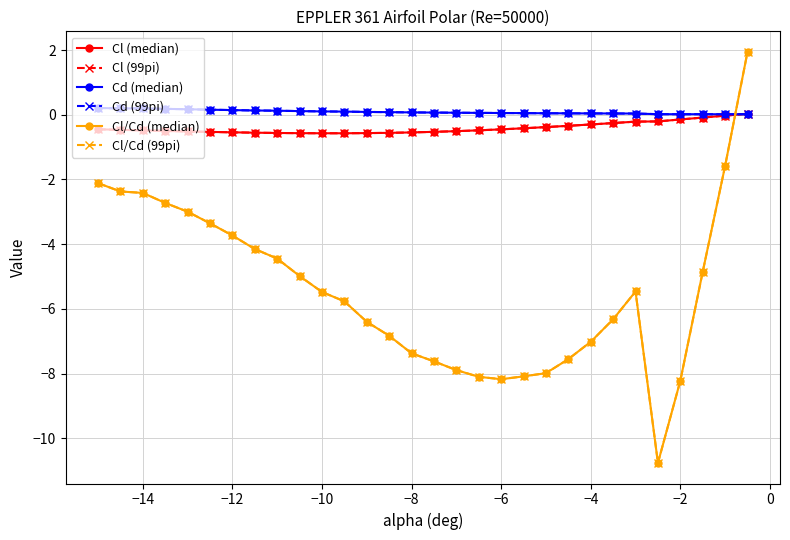

How many categories are shown in the chart?

30